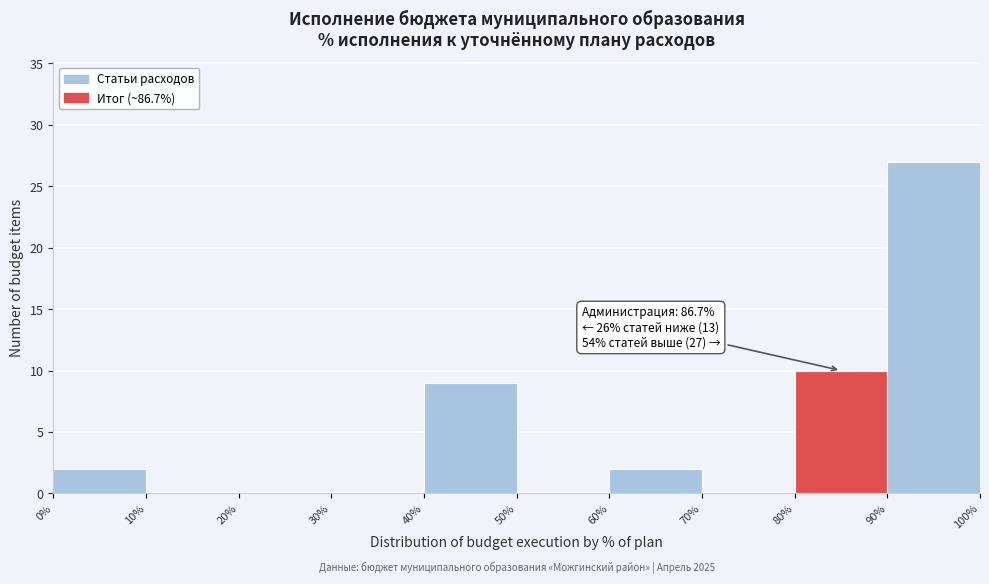

Which range on the x-axis has the tallest bar?

90% to 100%